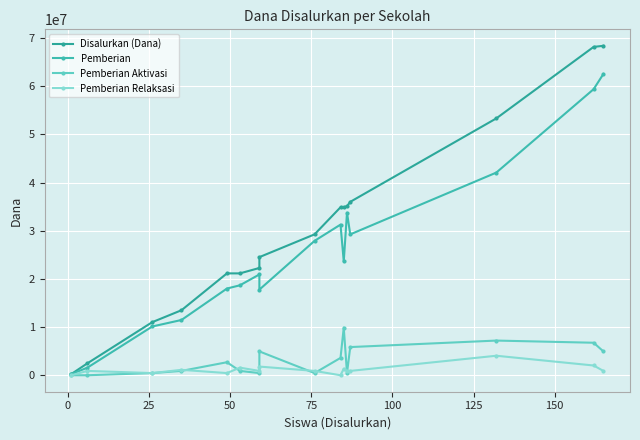

What is the difference between the highest and lowest values at 0?

2475000